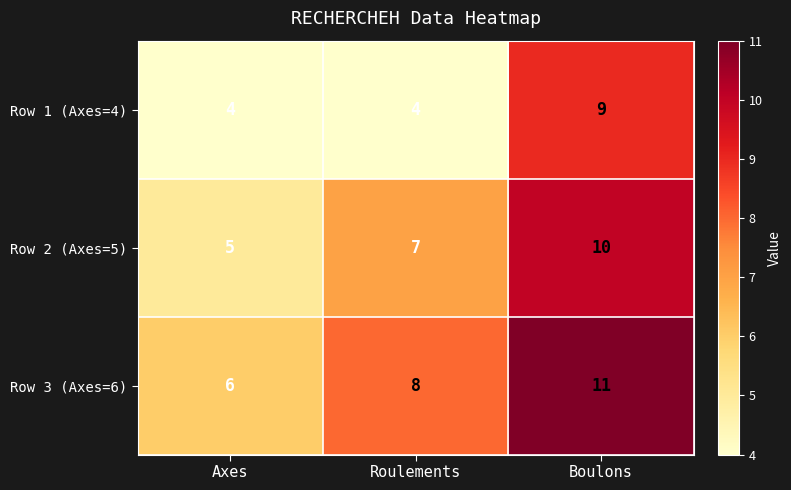

What is the sum of the Row 3 (Axes=6) values at Roulements and Boulons?

19